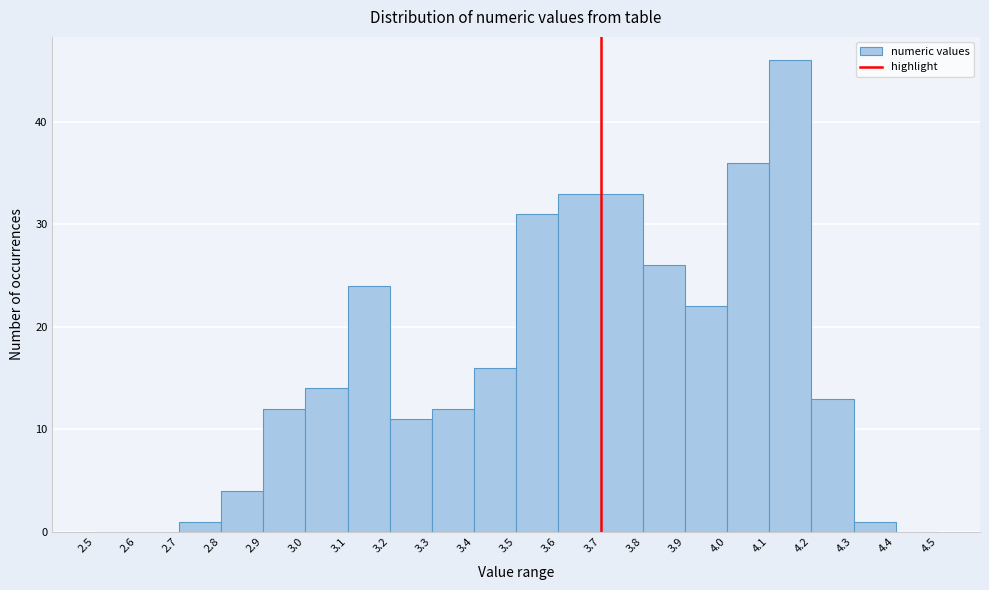

Reading left to right, list every bar in this chart as the range it spans on the x-axis followed by its height. The values are not printed on the chart, so give them approximately, as read against the axis.

2.5 to 2.6: 0
2.6 to 2.7: 0
2.7 to 2.8: 1
2.8 to 2.9: 4
2.9 to 3.0: 12
3.0 to 3.1: 14
3.1 to 3.2: 24
3.2 to 3.3: 11
3.3 to 3.4: 12
3.4 to 3.5: 16
3.5 to 3.6: 31
3.6 to 3.7: 33
3.7 to 3.8: 33
3.8 to 3.9: 26
3.9 to 4.0: 22
4.0 to 4.1: 36
4.1 to 4.2: 46
4.2 to 4.3: 13
4.3 to 4.4: 1
4.4 to 4.5: 0